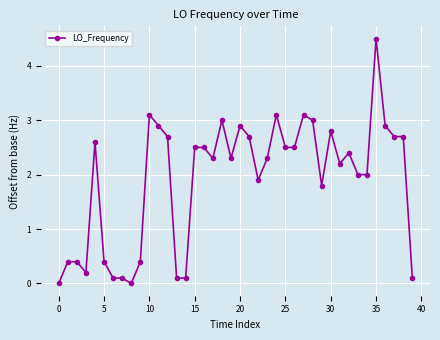

What is the maximum value shown in the chart?

4.5